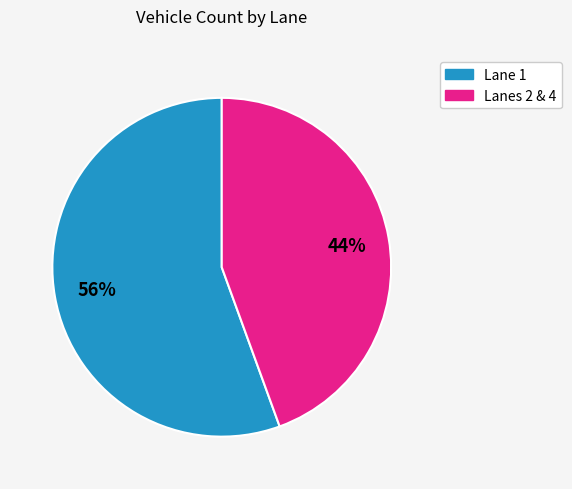

To the nearest percent, what is the average slice percentage?

50%